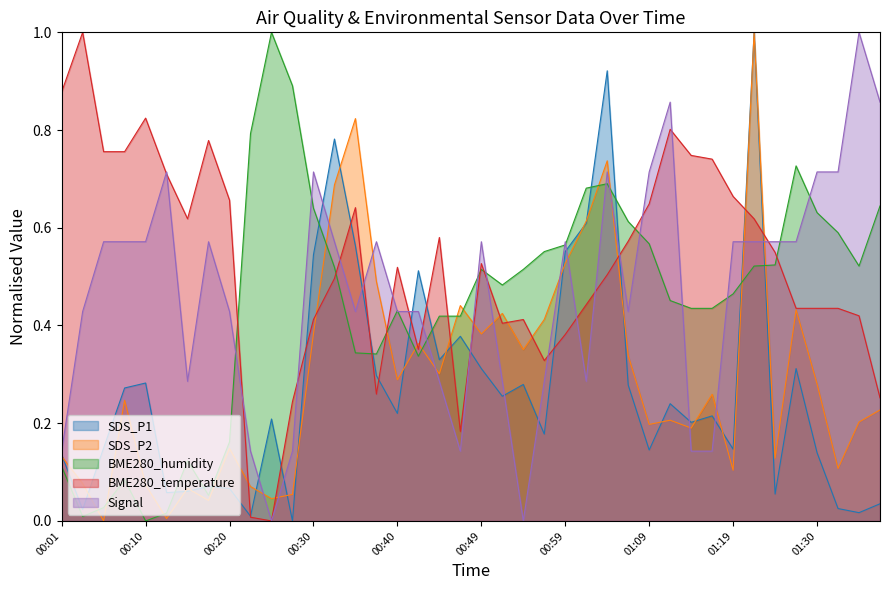

Which series has the largest total across all categories?

BME280_temperature